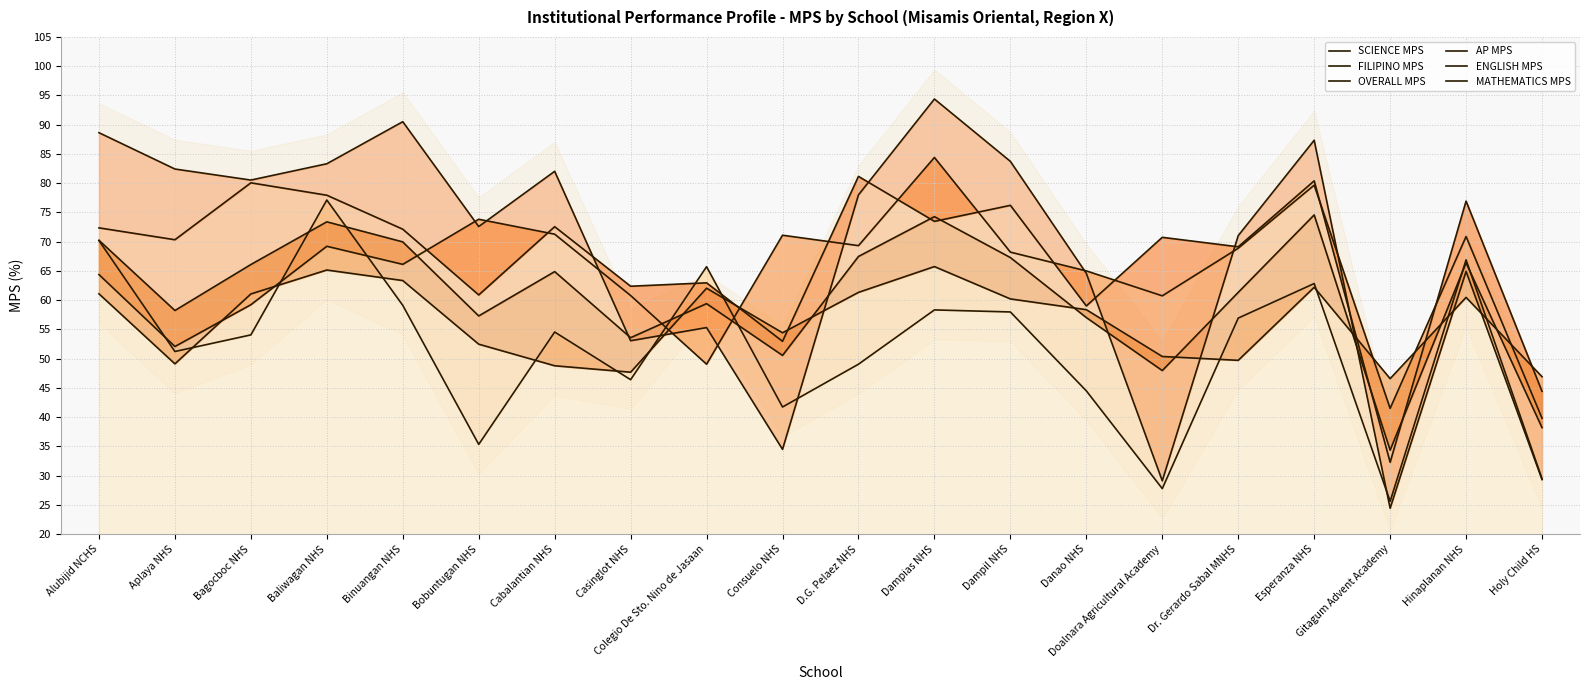

What is the total value across all series at Colegio De Sto. Nino de Jasaan?

354.5